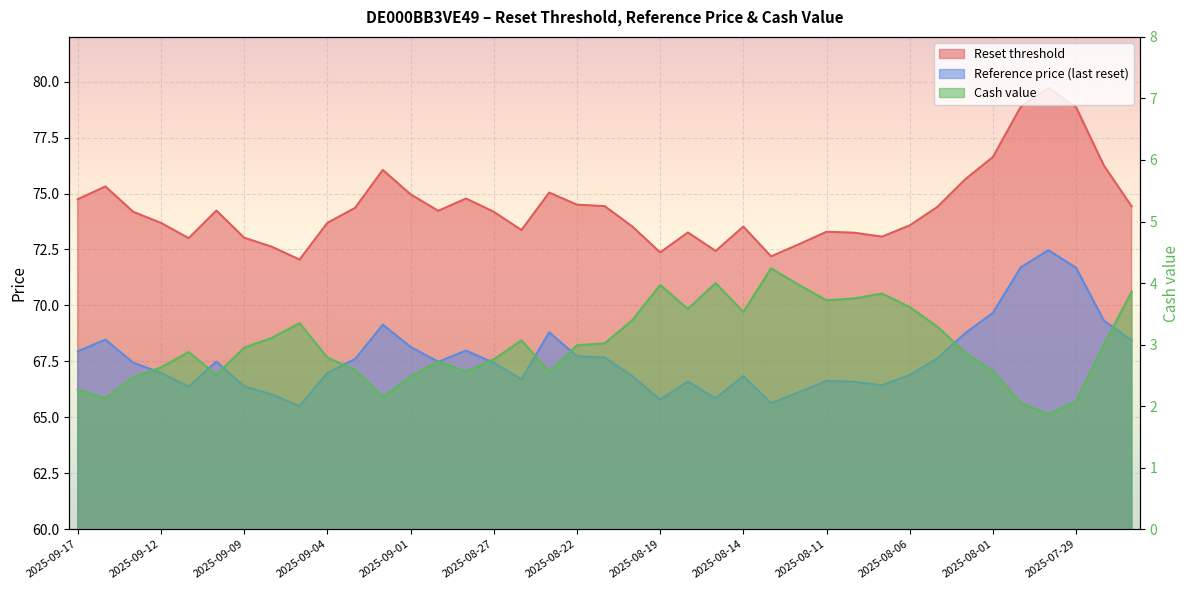

What position from the left is 2025-07-29?

37